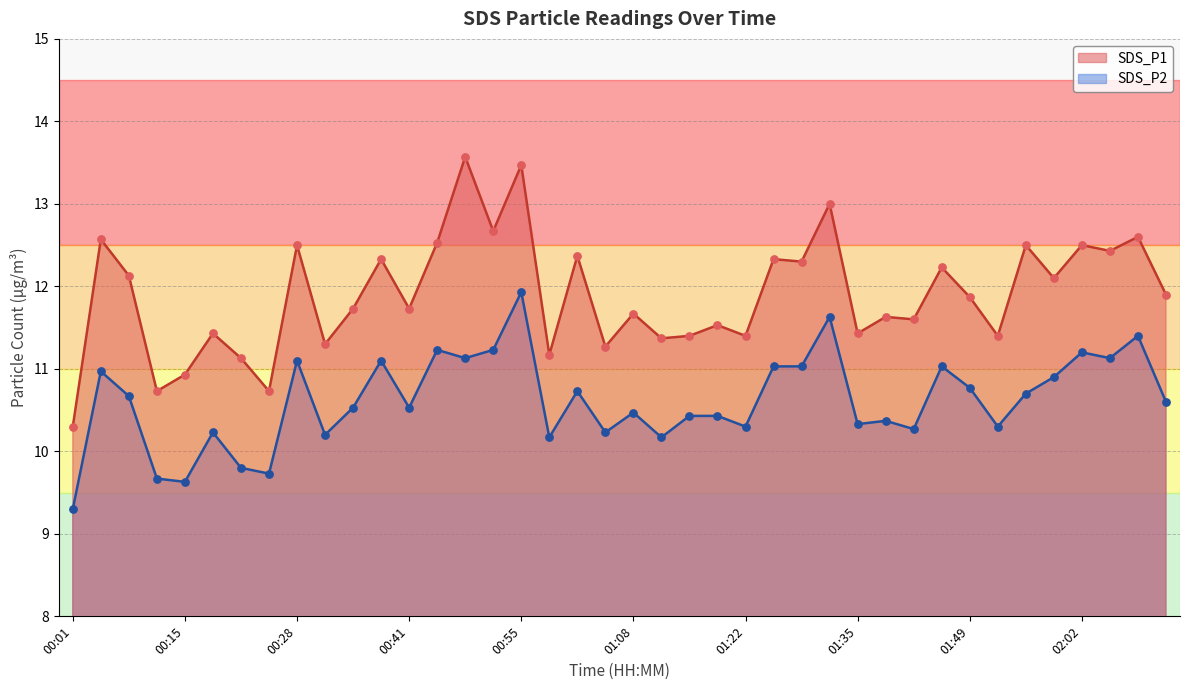

Is the value of SDS_P2 at 00:08 greater than the value of SDS_P1 at 00:01?

Yes